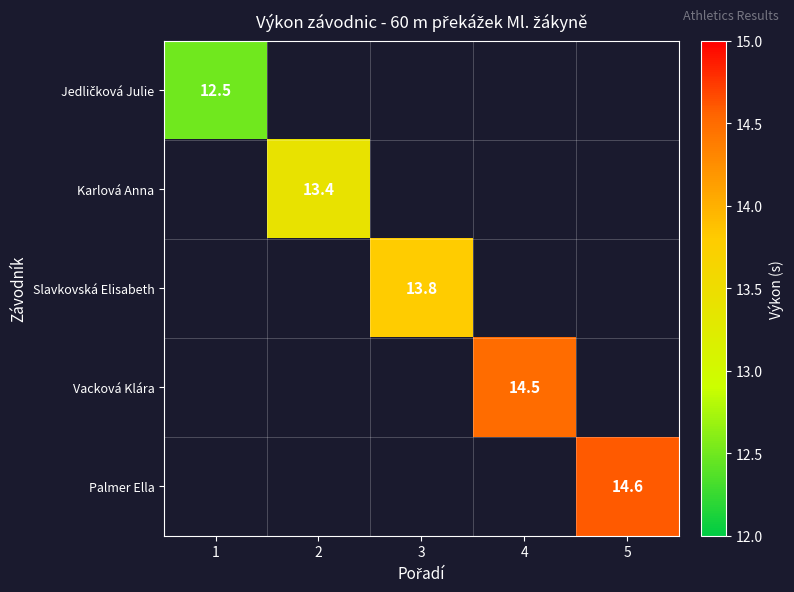

List the series in order of their overall mean, lowest first.

Jedličková Julie, Karlová Anna, Slavkovská Elisabeth, Vacková Klára, Palmer Ella